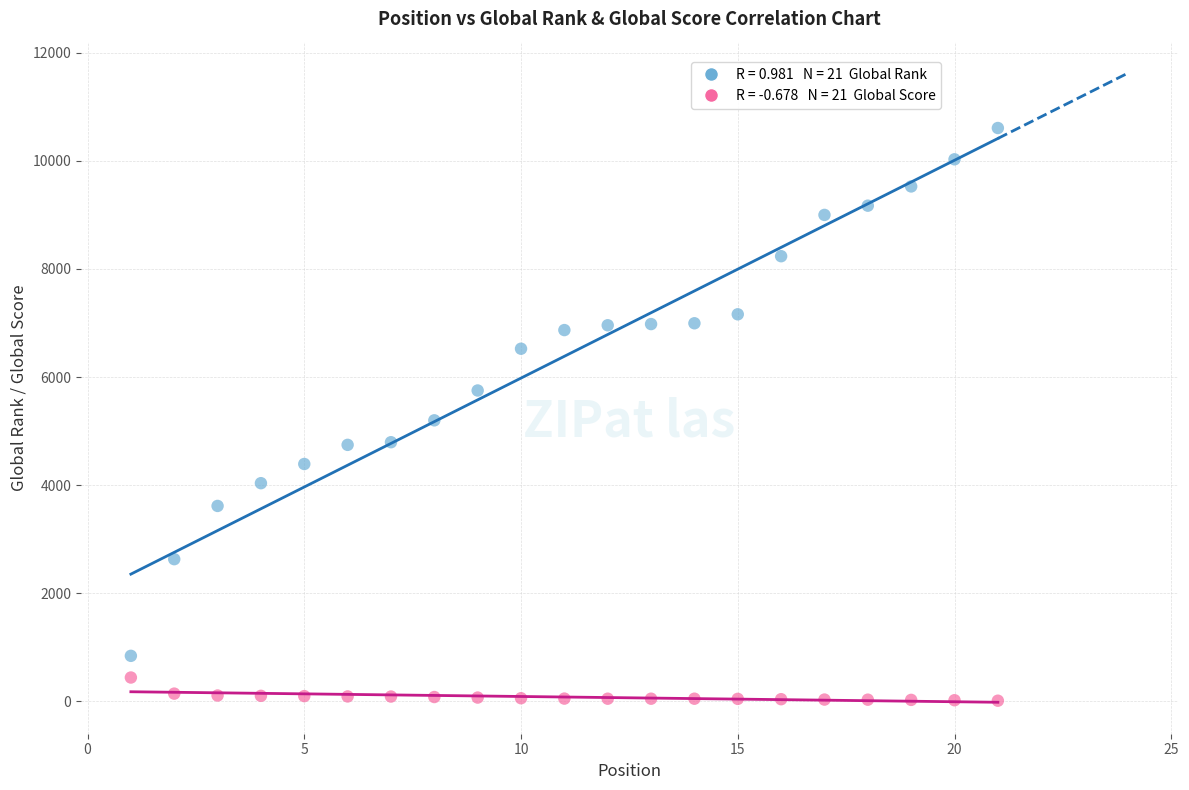

Across all data points, what is the range of Y values (max minus min)?

10597